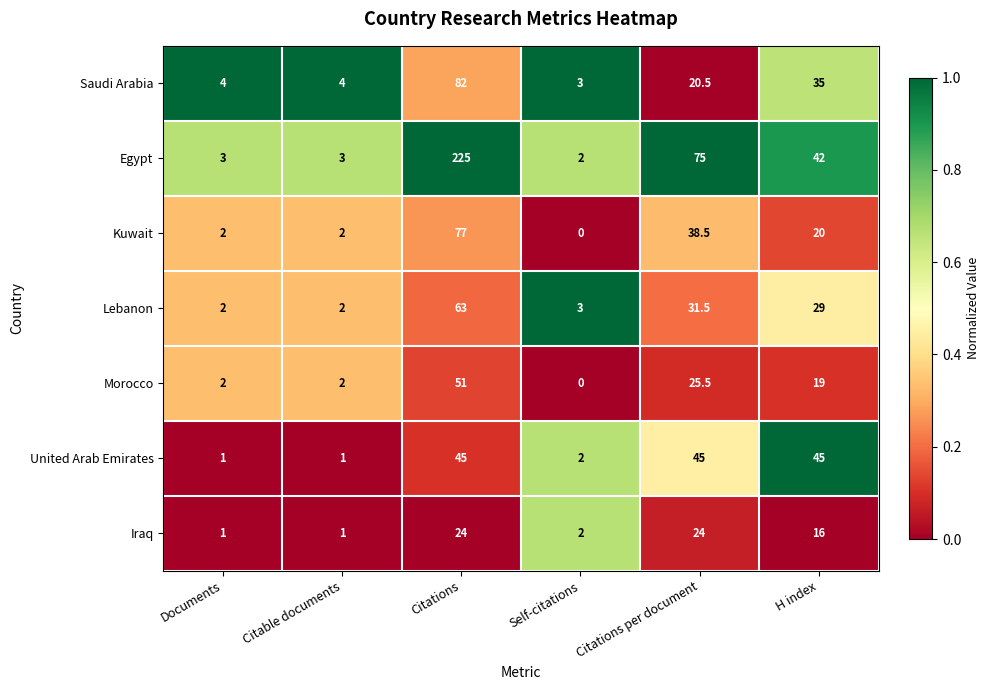

Rank the series by their maximum value, from lowest to highest.

Iraq, United Arab Emirates, Morocco, Lebanon, Kuwait, Saudi Arabia, Egypt